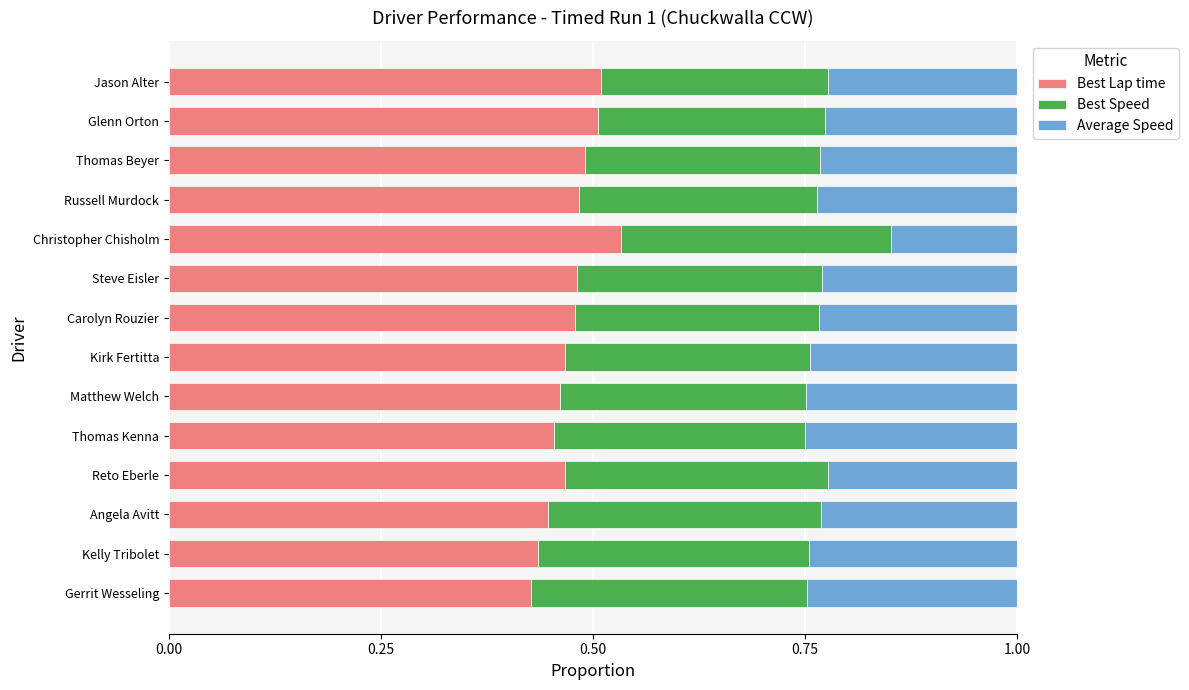

Which category has the highest value in the Best Lap time series?

Christopher Chisholm